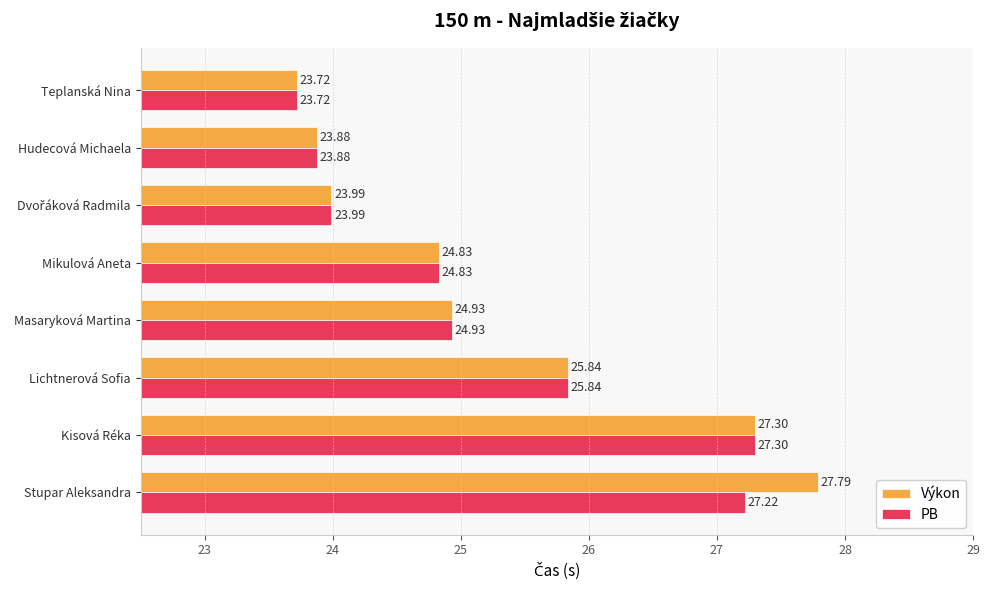

At which label is Výkon closest to 25?

Masaryková Martina